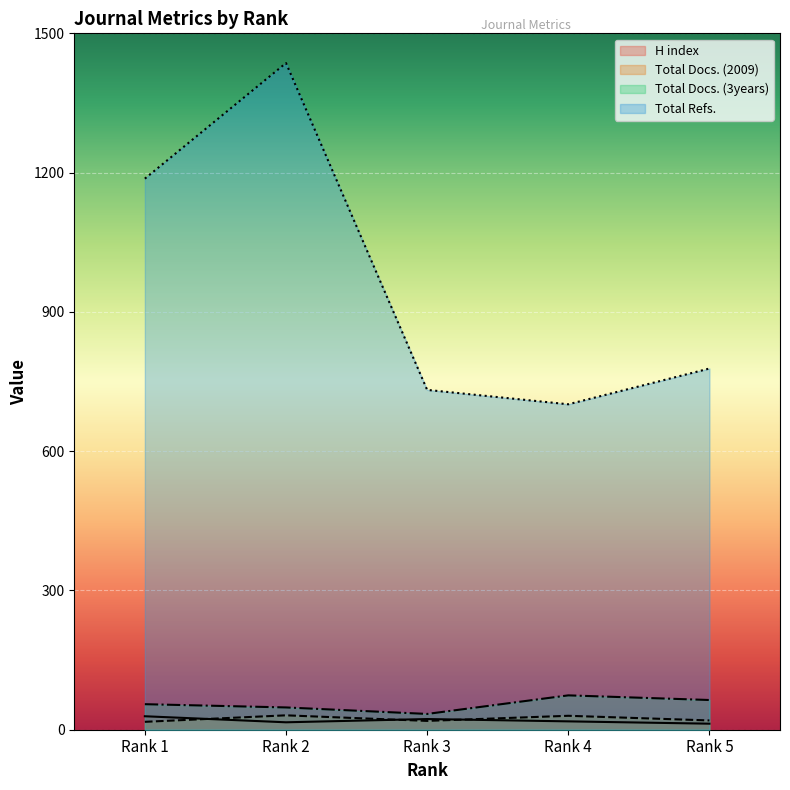

True or false: Total Docs. (3years) and Total Refs. cross at least once.

False